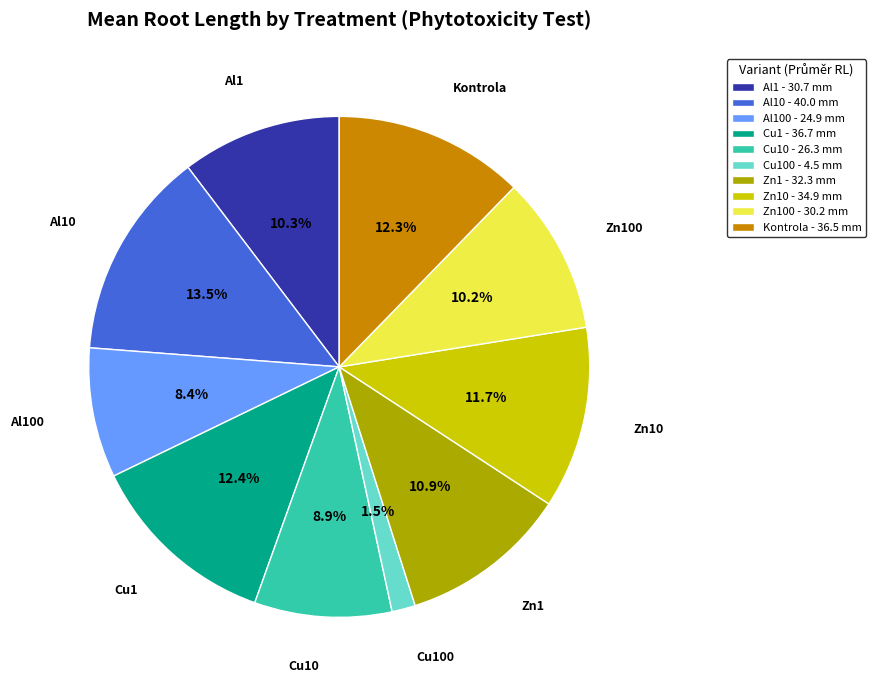

Count the number of slices in the pie.

10